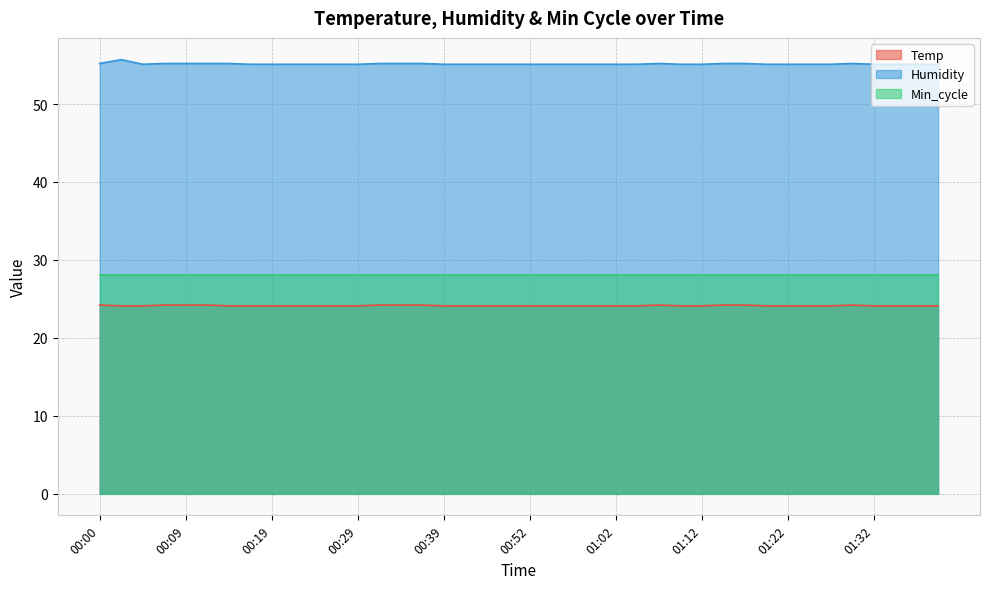

What is the value of the Temp point at the 21st from the left?

24.1